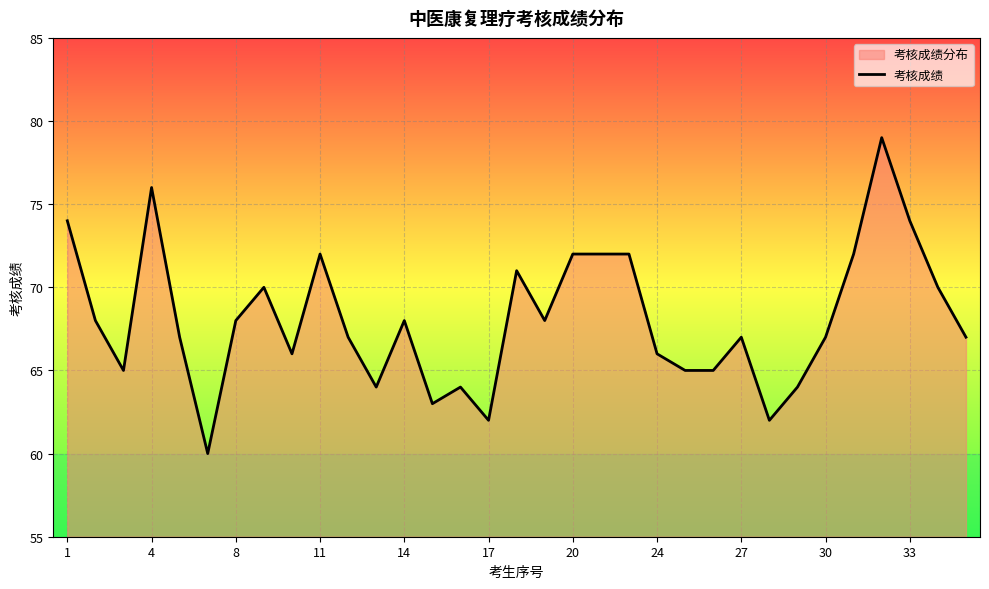

What is the difference between the values at 20 and 33?

2